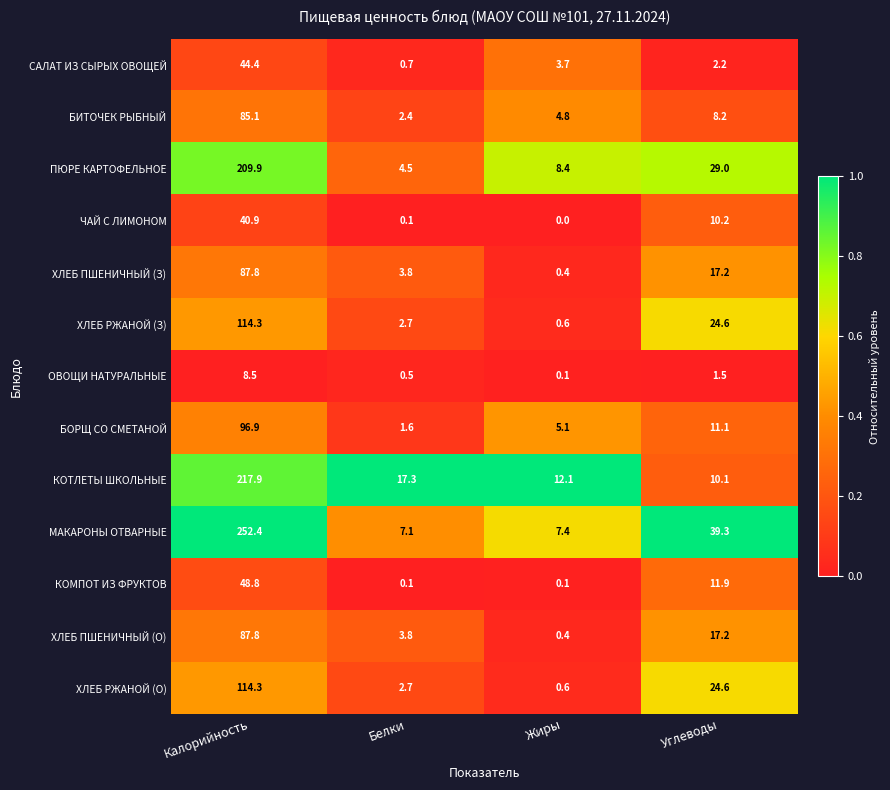

Between Белки and Жиры, which series saw the biggest shift?

КОТЛЕТЫ ШКОЛЬНЫЕ